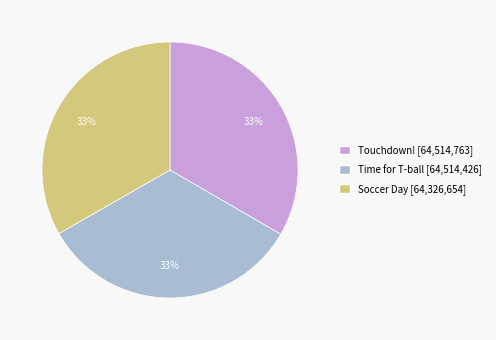

True or false: Touchdown! accounts for 33% of the total.

True